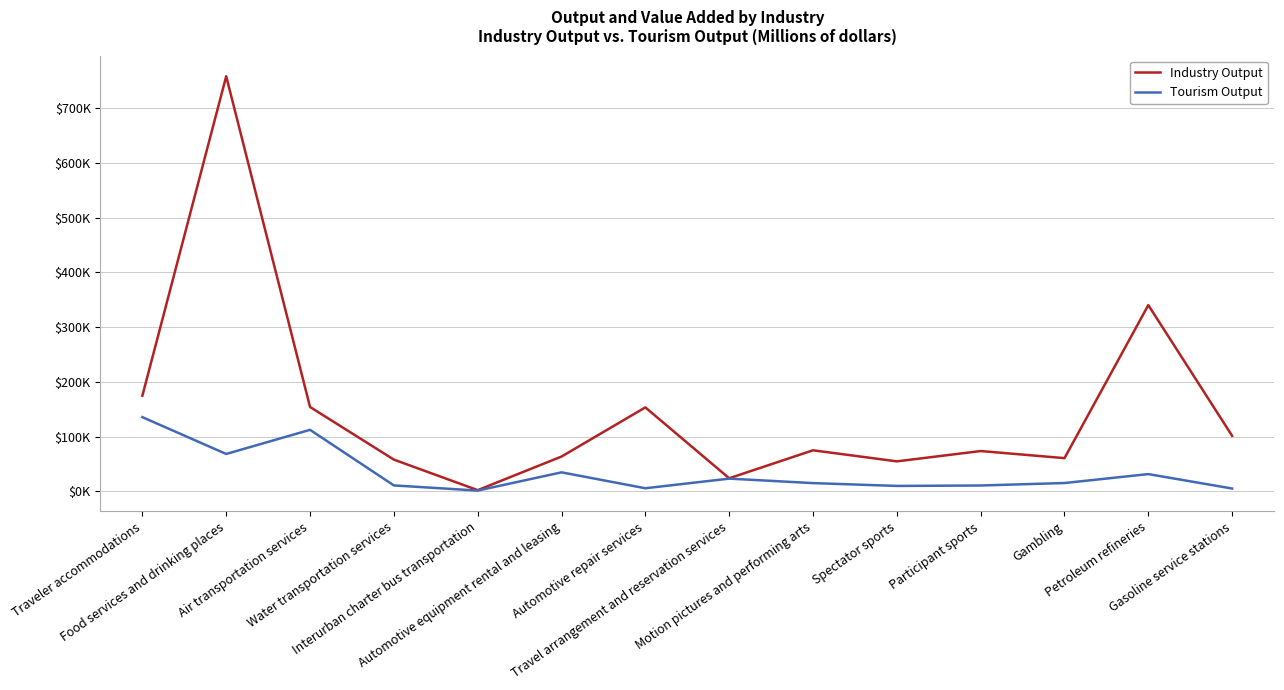

At which label does Industry Output first exceed 74957?

Traveler accommodations